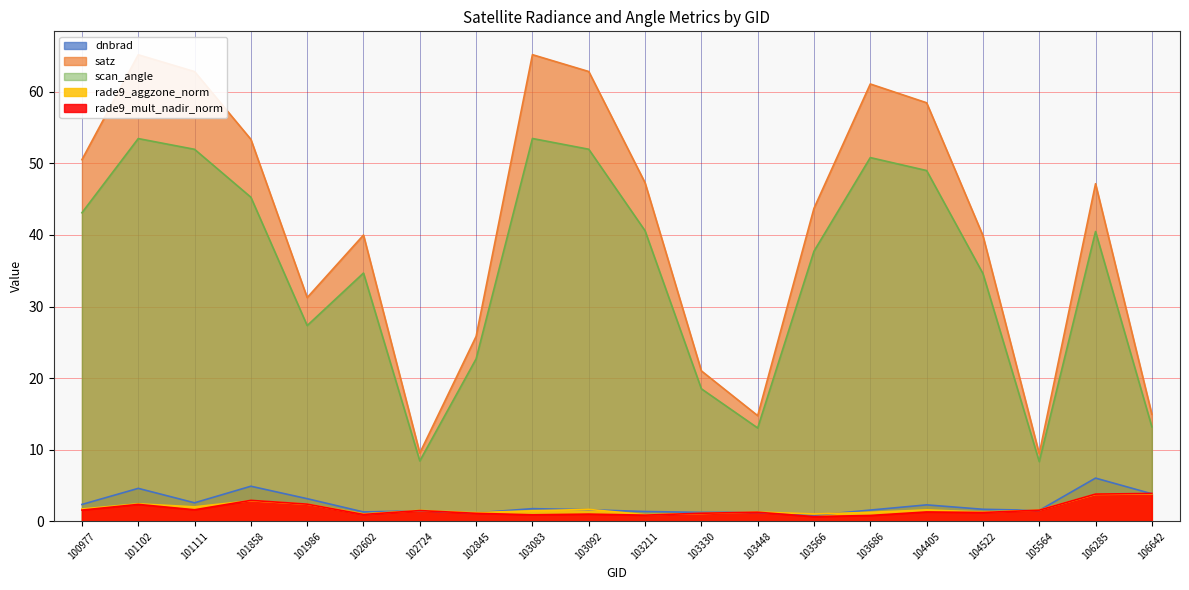

In rade9_aggzone_norm, how many points are lower than both neighbors (excluding endpoints)?

6